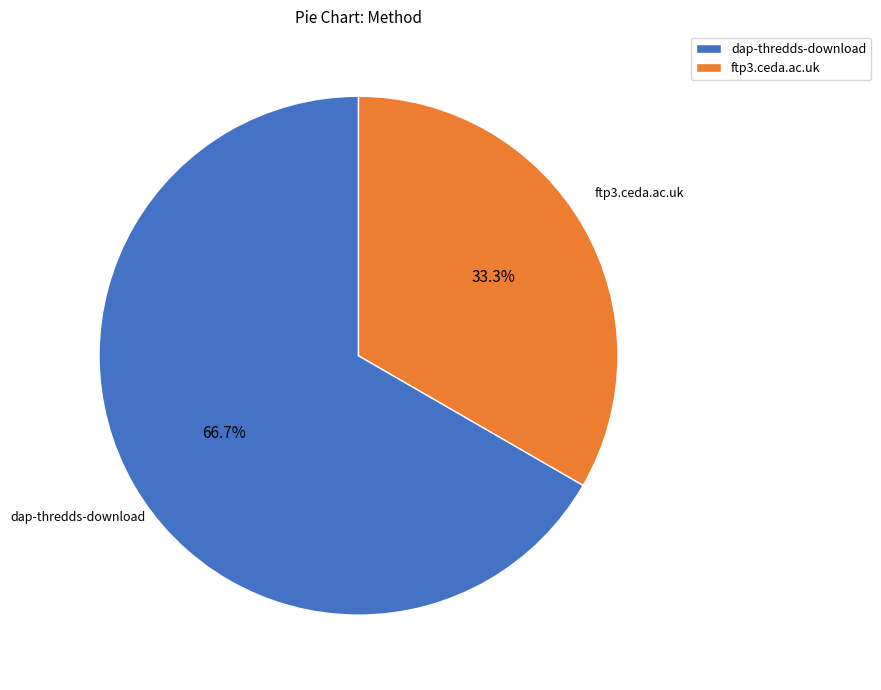

The ftp3.ceda.ac.uk slice represents 33% of the pie. True or false?

True